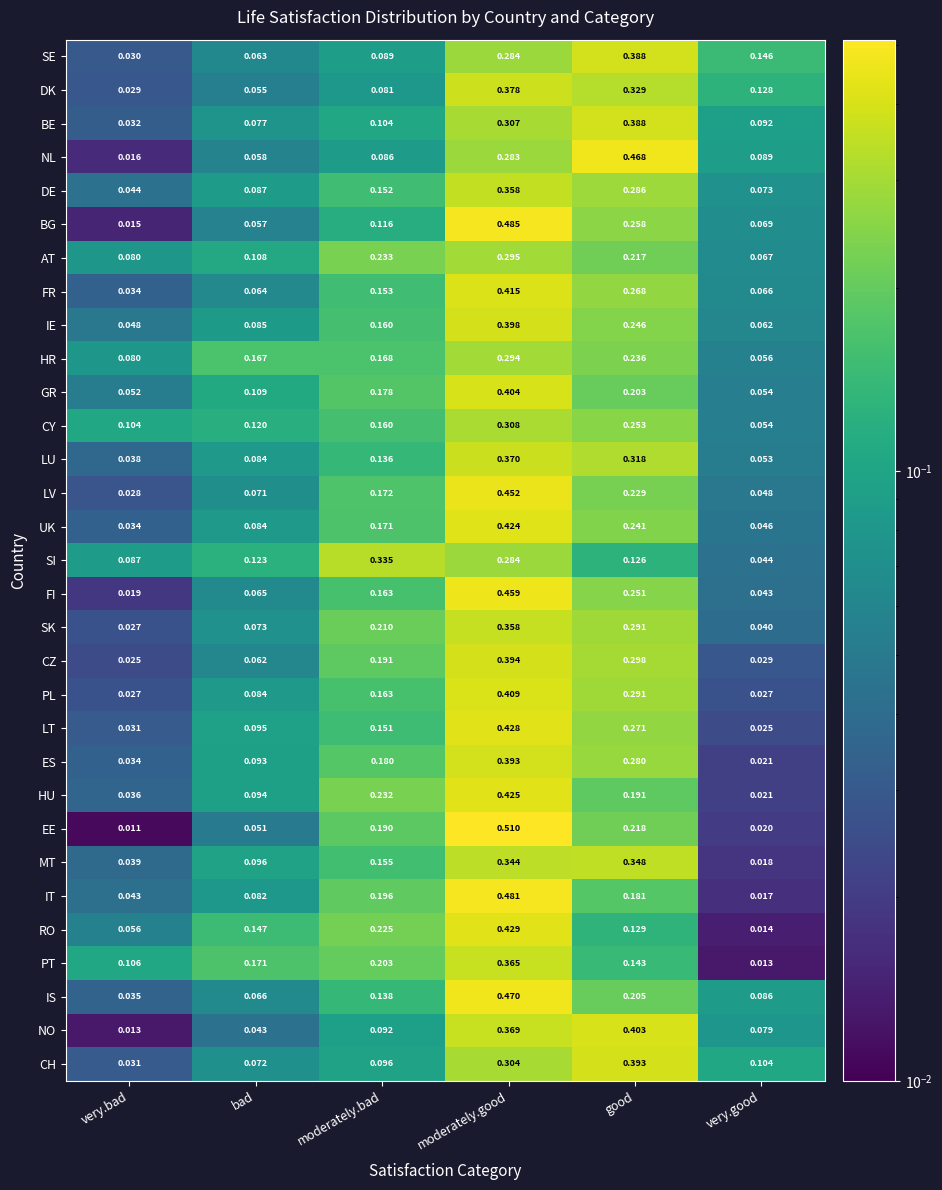

Which series has the widest spread of values?

EE